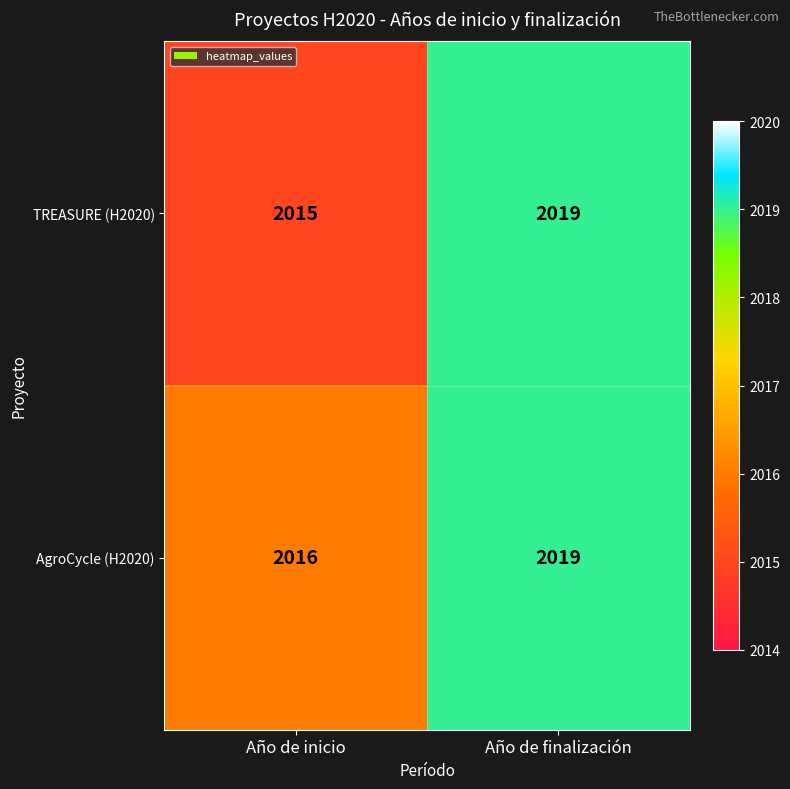

At how many categories does at least one series exceed 2017?

1